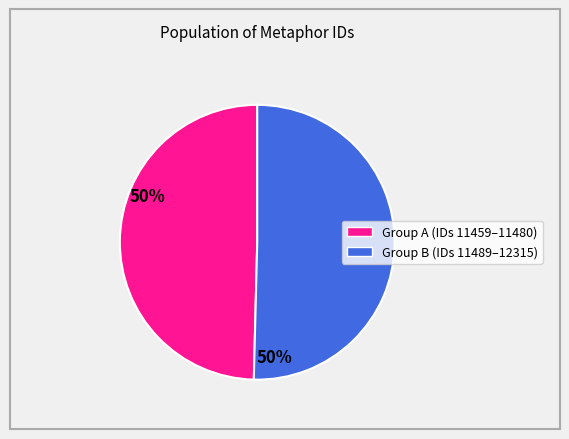

Is there a majority slice in this chart?

Yes